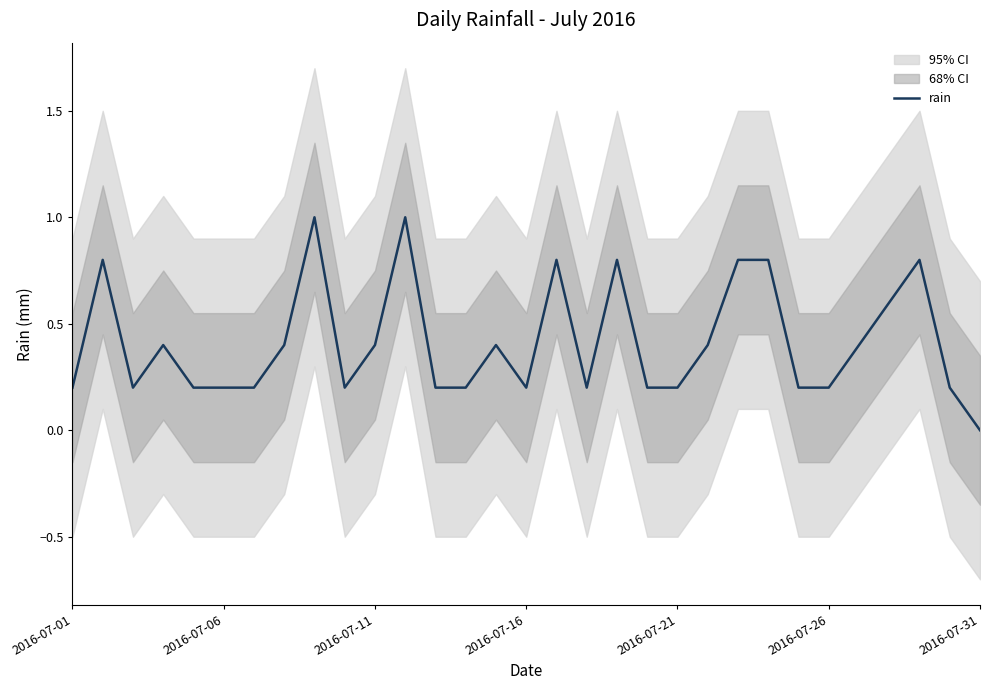

What is the approximate value at 23?

0.8